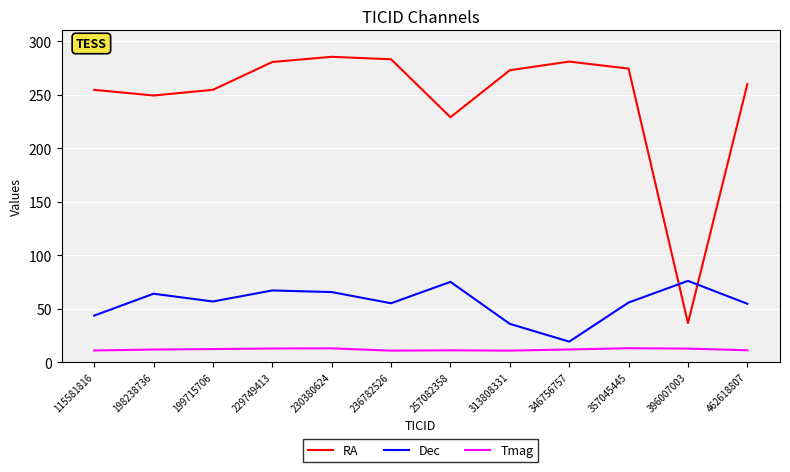

True or false: Tmag and Dec intersect in this chart.

False